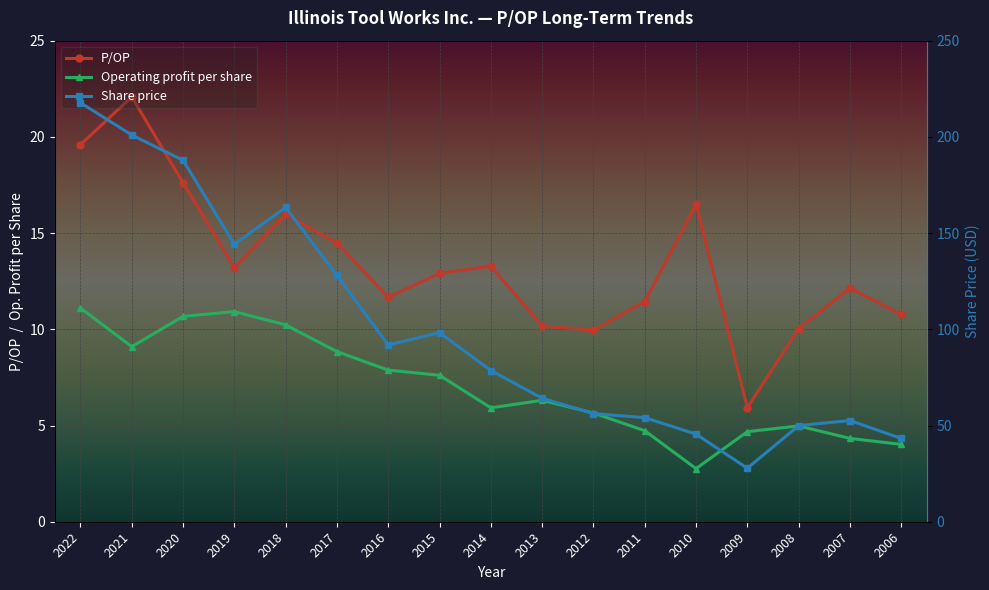

Reading left to right, what are all the values shown in this chart?

P/OP: 2022=19.6	2021=22.1	2020=17.6	2019=13.2	2018=16.0	2017=14.5	2016=11.7	2015=12.9	2014=13.3	2013=10.2	2012=9.9	2011=11.4	2010=16.5	2009=5.9	2008=10.0	2007=12.1	2006=10.8
Operating profit per share: 2022=11.1	2021=9.1	2020=10.7	2019=10.9	2018=10.2	2017=8.8	2016=7.9	2015=7.6	2014=5.9	2013=6.3	2012=5.7	2011=4.7	2010=2.8	2009=4.7	2008=5.0	2007=4.3	2006=4.0
Share price: 2022=217.7	2021=201.0	2020=187.9	2019=144.2	2018=163.4	2017=128.0	2016=91.9	2015=98.3	2014=78.6	2013=64.2	2012=56.2	2011=54.1	2010=45.5	2009=27.8	2008=50.0	2007=52.6	2006=43.3